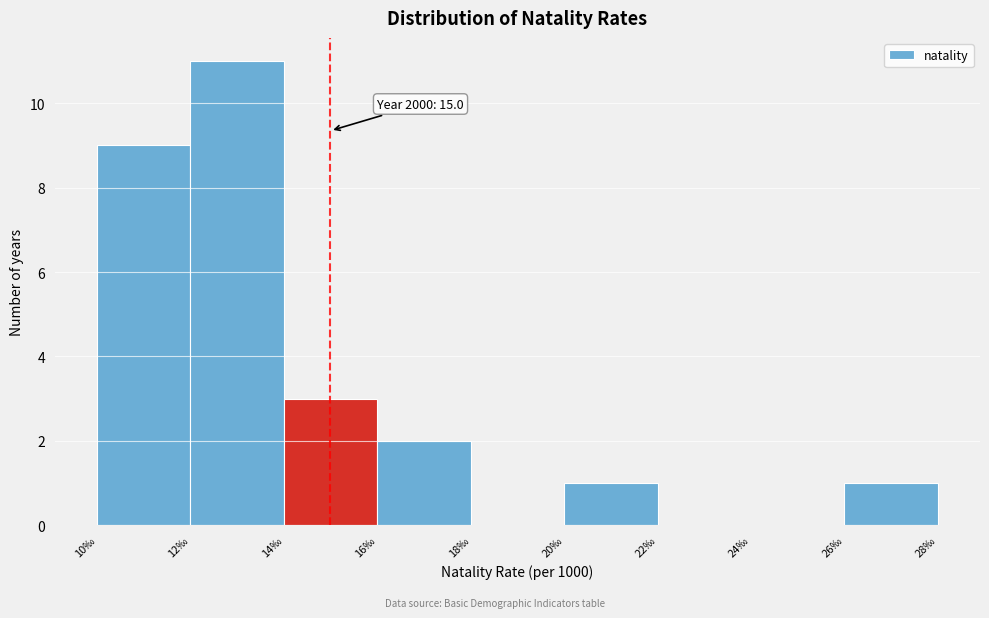

Which range on the x-axis has the tallest bar?

12 to 14